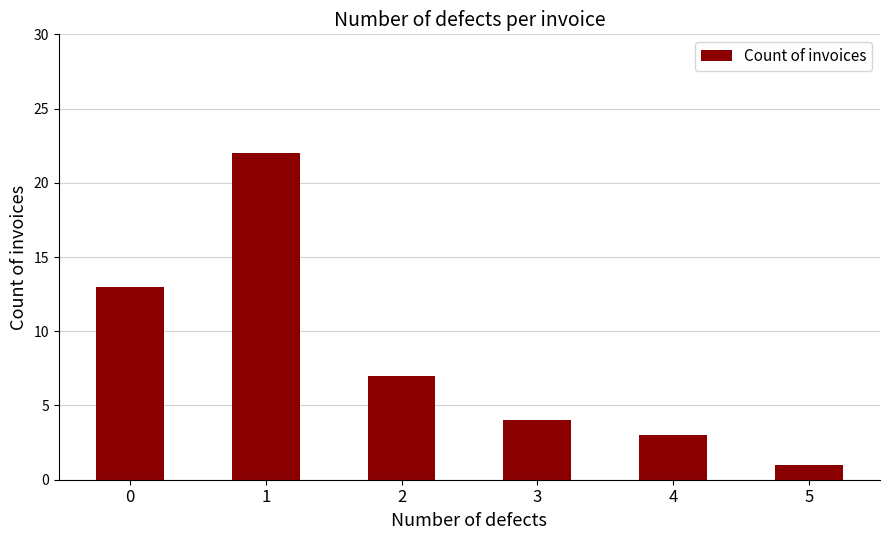

Between 1 and 5, which is larger?

1